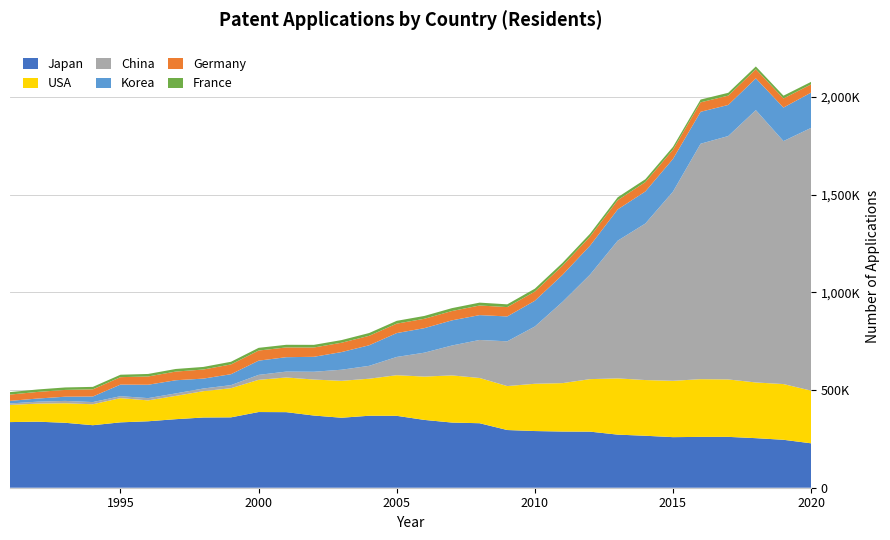

Reading left to right, list all the values displayed in this chart.

Japan: 335933	338019	332345	319938	334612	340101	350807	359381	360180	387364	386767	369458	358184	368416	367960	347060	333498	330110	295315	290081	287580	287013	271731	265959	258839	260244	260292	253630	245372	227348
USA: 87955	92425	99955	107233	123962	106892	119214	134733	149251	164795	177513	184245	188941	189536	207867	221784	241347	231588	224912	241977	247750	268782	287831	285096	288335	295327	293904	285095	285113	269586
China: 7372	10022	12084	11191	10011	11628	12672	13751	15626	25346	30038	39806	56769	65786	93485	122318	153060	194579	229096	293066	415829	535313	704936	801135	968252	1204981	1245709	1393815	1243568	1344817
Korea: 13253	15951	21449	28554	59228	68405	67359	50596	55970	72831	73714	76570	90313	105250	122188	125476	128701	127114	127316	131805	138034	148136	159978	164073	167275	163424	159084	162561	171603	180477
Germany: 32256	33919	34752	36715	38103	42322	44438	46523	50029	51736	49989	47598	47818	48448	48367	48012	47853	49240	47859	47047	46986	46620	47353	48154	47384	48480	47785	46617	46632	42260
France: 12597	12539	12638	12519	12419	12916	13252	13251	13592	13870	13499	13519	13511	14230	14327	14529	14722	14658	14100	14748	14655	14540	14690	14500	14306	14206	14415	14303	14103	12771